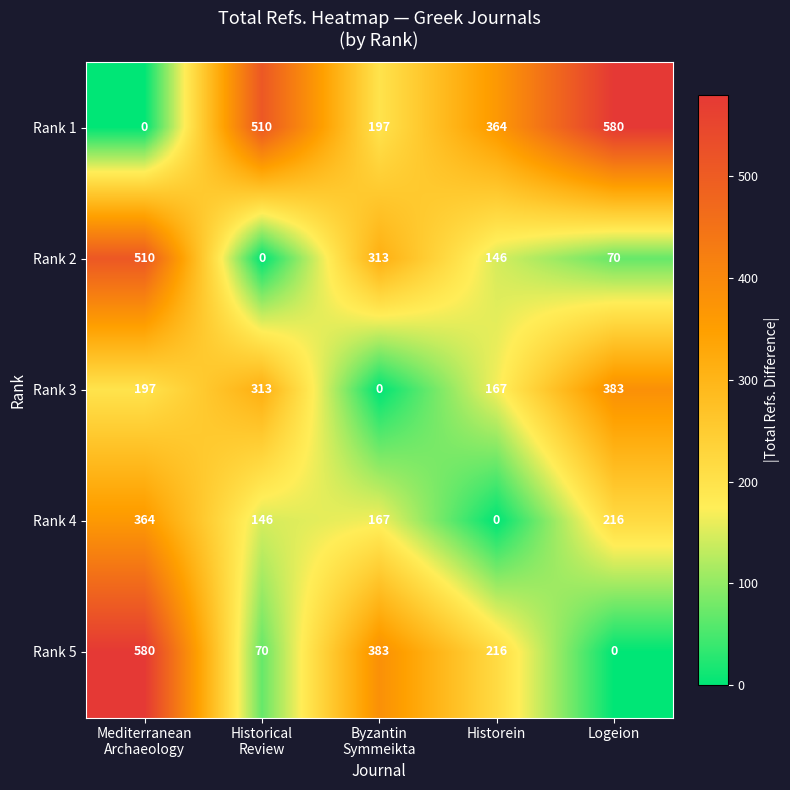

The Rank 2 series shows 146 at Historein. True or false?

True